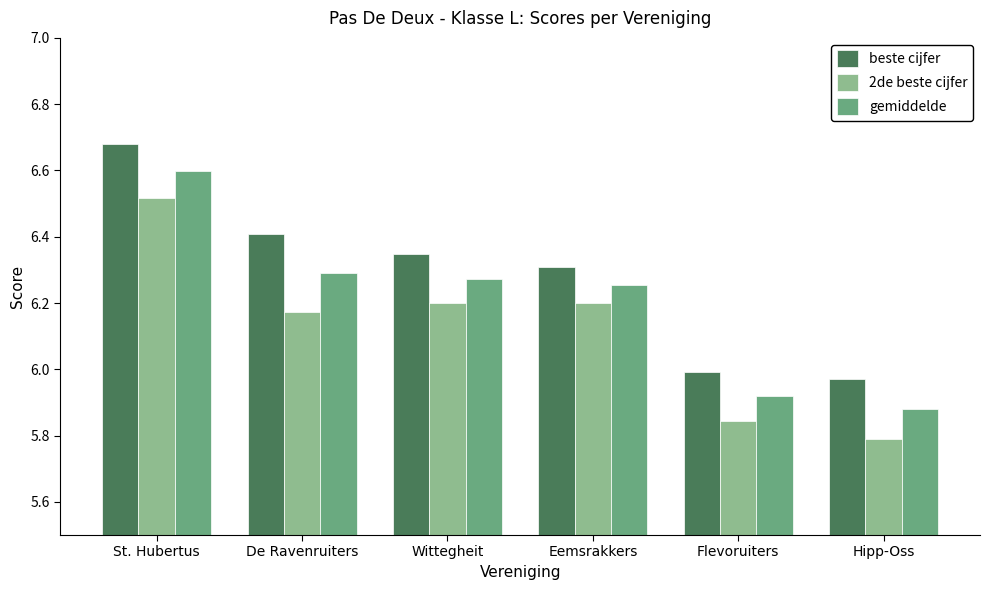

At which category does the chart reach its minimum across all series?

Hipp-Oss